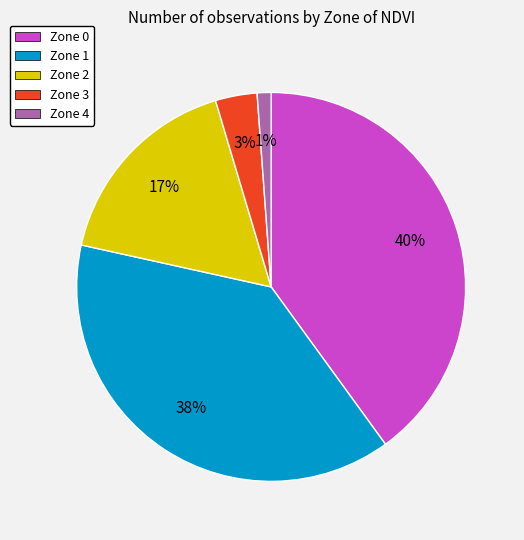

To the nearest percent, what portion does Zone 0 represent?

40%